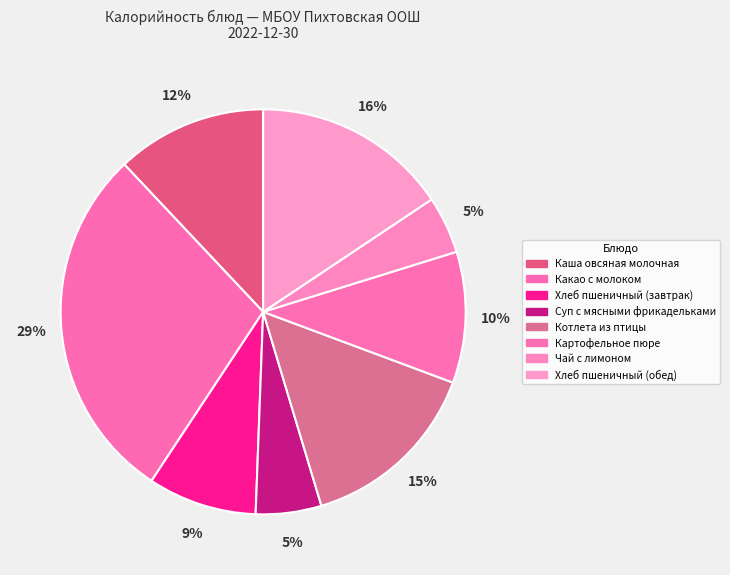

How many slices are in this pie chart?

8